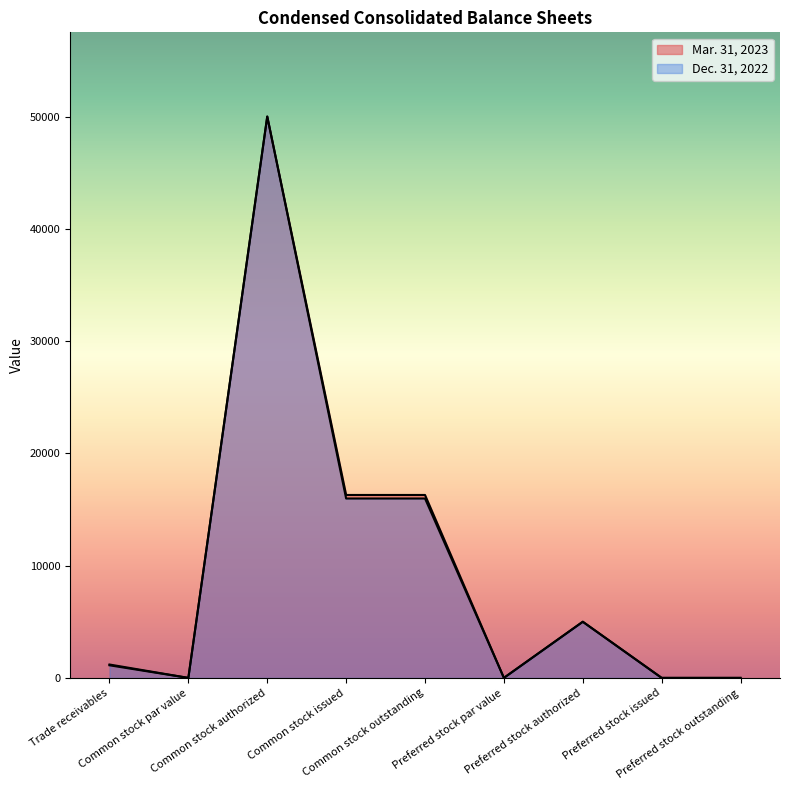

What is the difference between the Mar. 31, 2023 values at Preferred stock issued and Common stock authorized?

50000